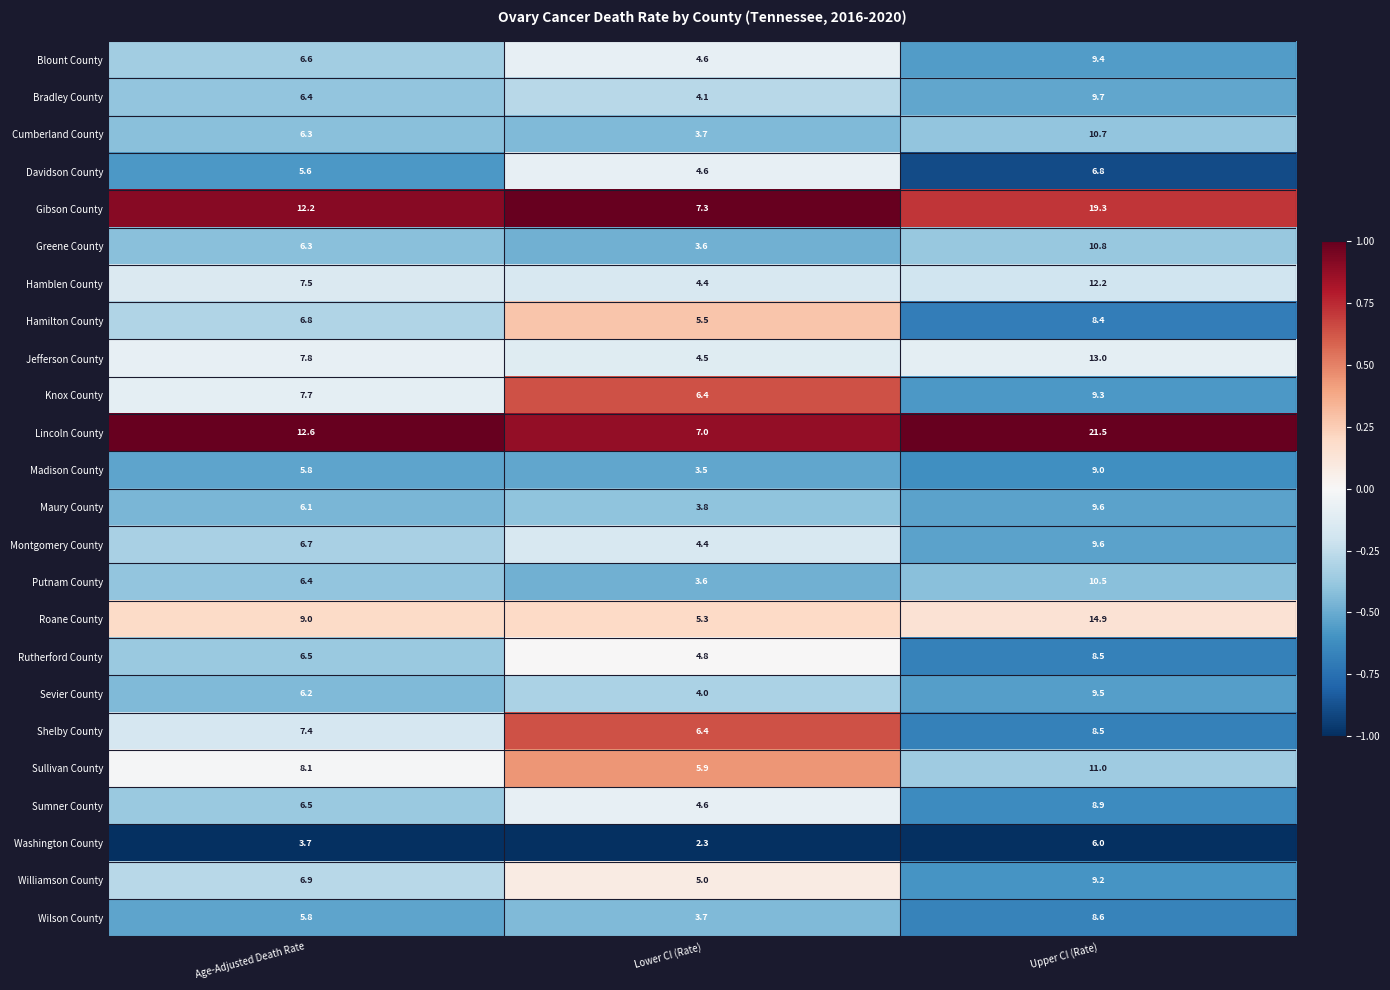

What is the sum of all Hamblen County values?

24.1